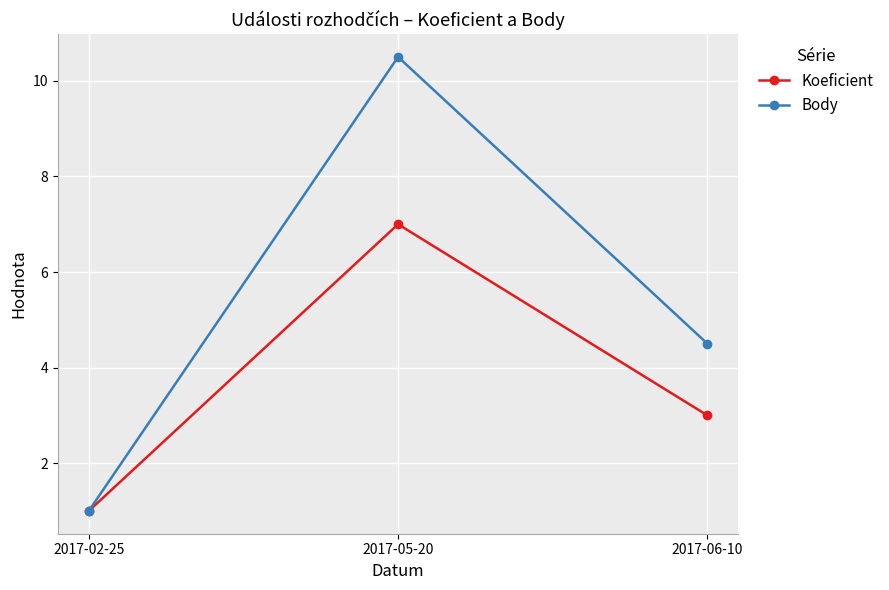

Does the chart have visible grid lines?

Yes